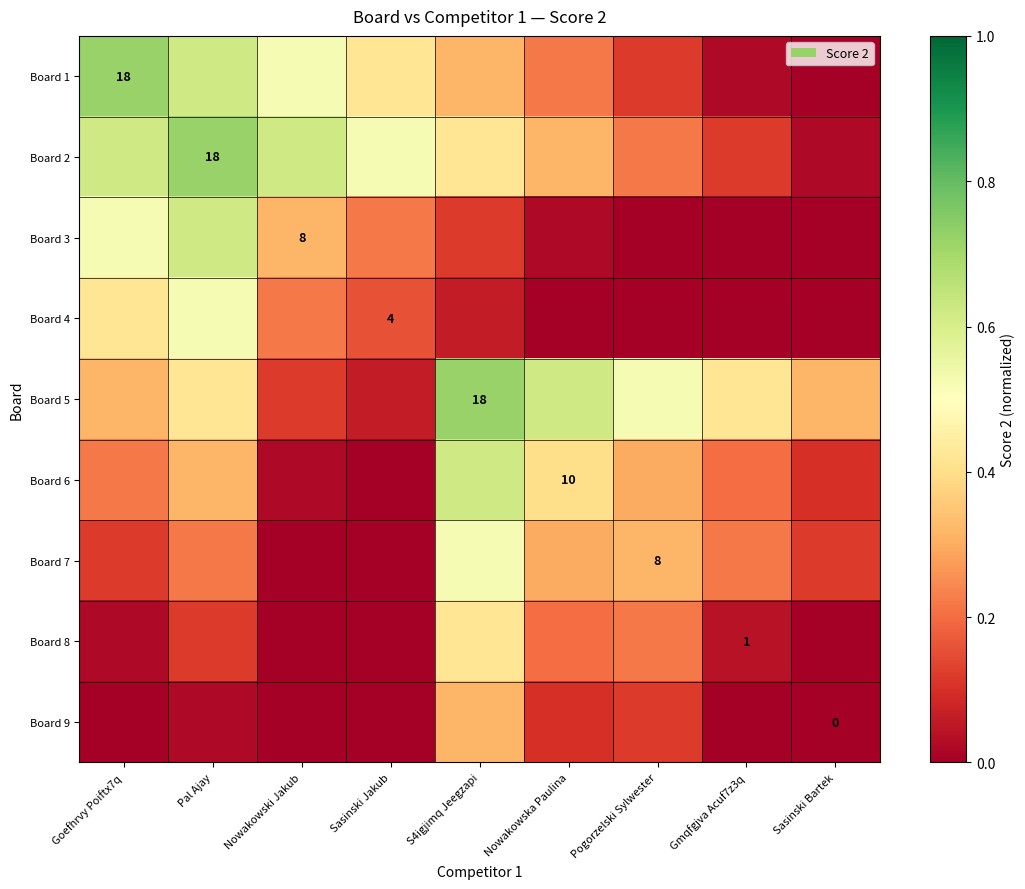

Rank the series by their maximum value, from lowest to highest.

Board 9, Board 8, Board 4, Board 7, Board 3, Board 6, Board 1, Board 2, Board 5